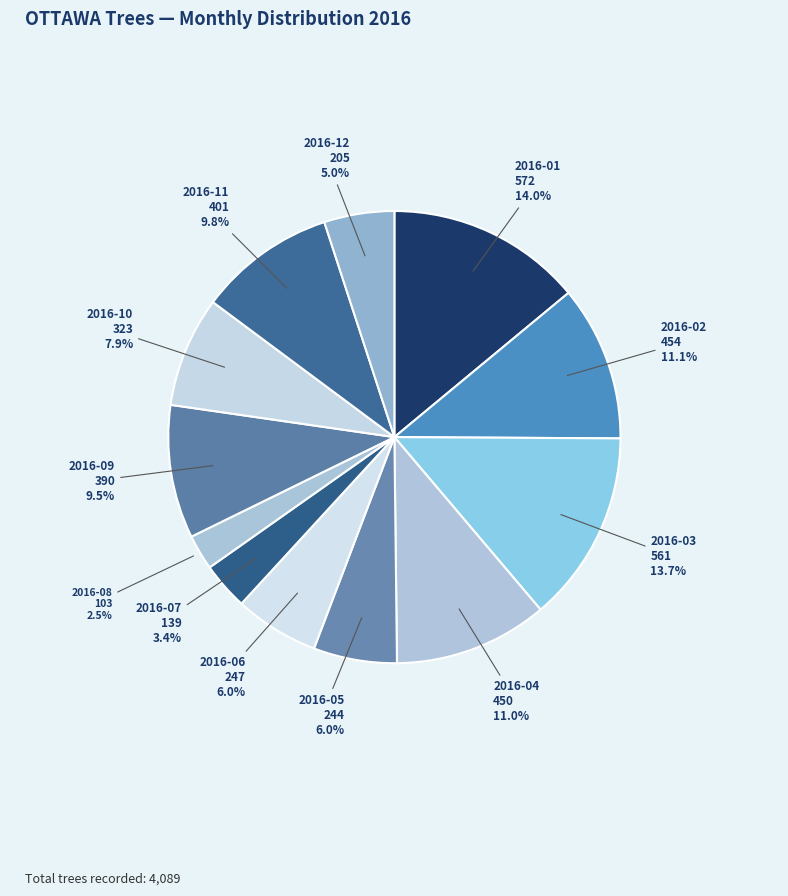

Is it true that 2016-04 is 11% of the pie?

True